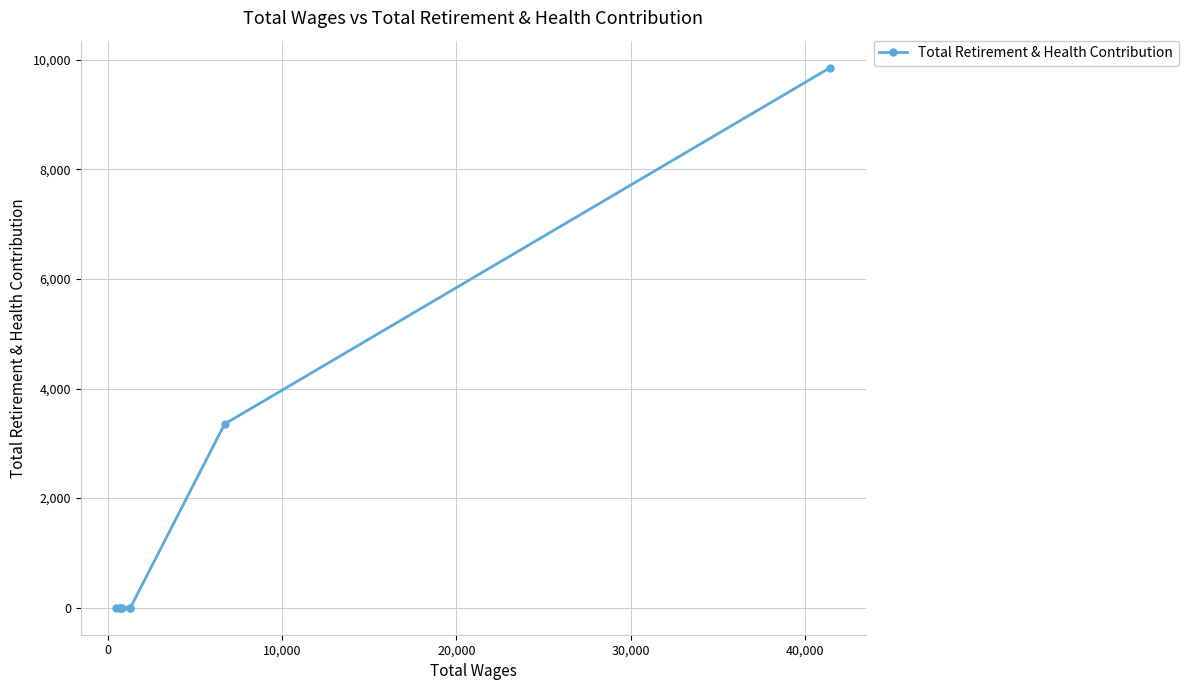

What is the maximum value shown in the chart?

9856